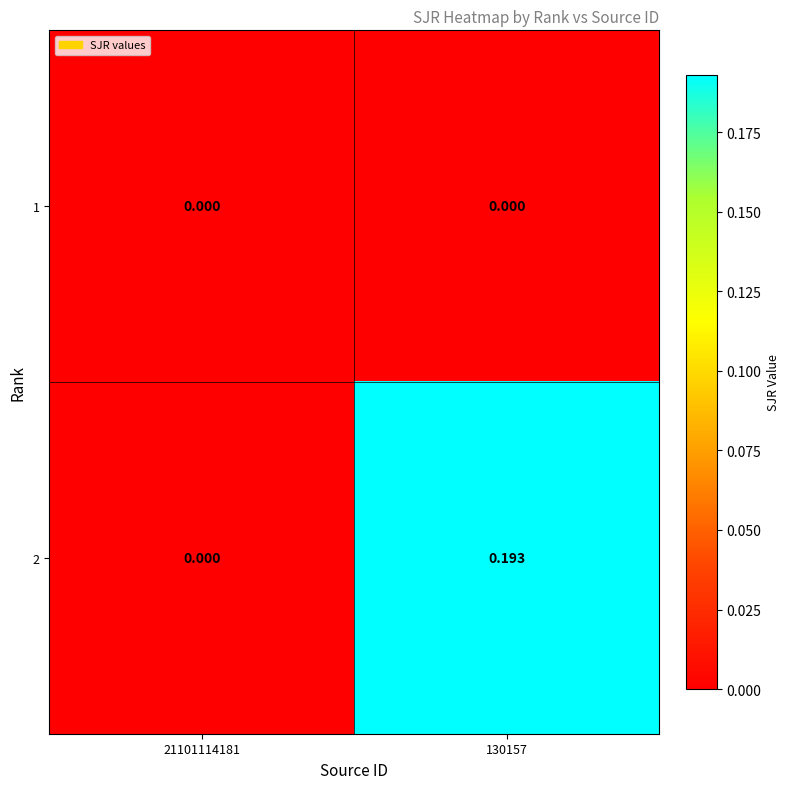

How many positive values does the 2 series have?

1